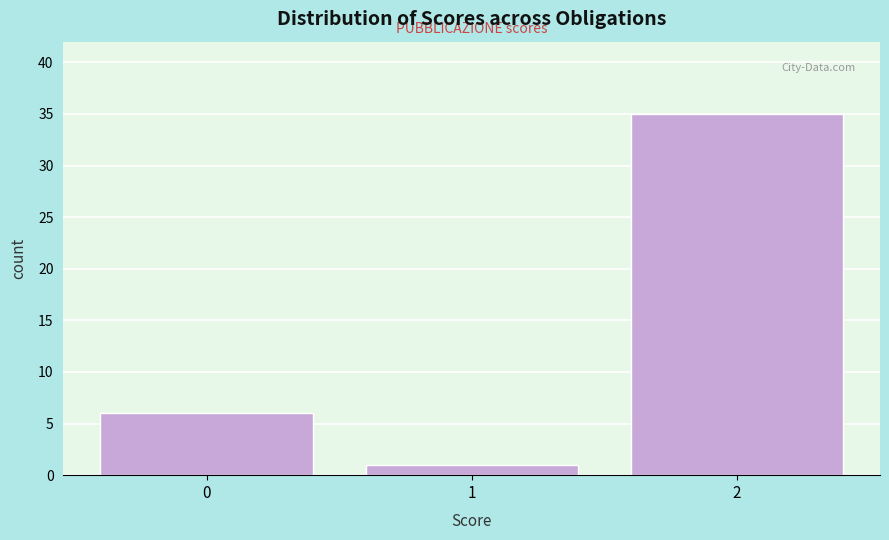

Reading right to left, list all the values displayed in this chart.

2=35	1=1	0=6